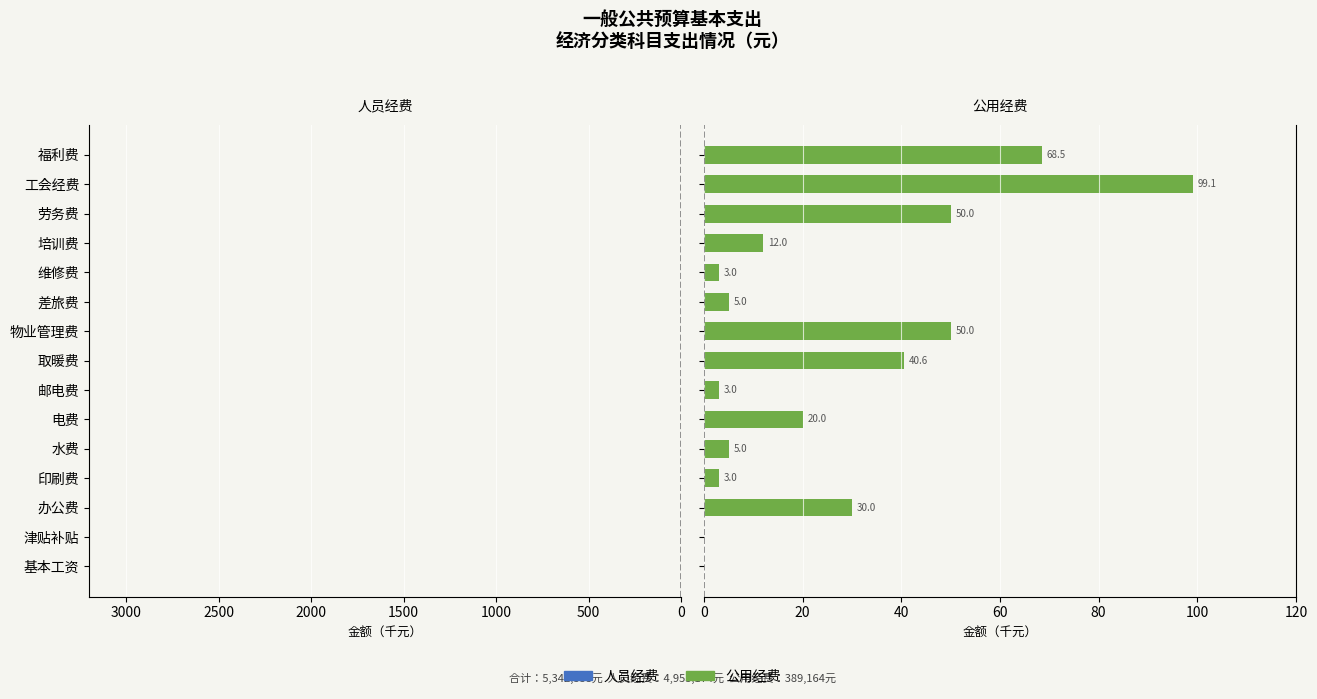

What is the highest value of the 公用经费 series?

99.1